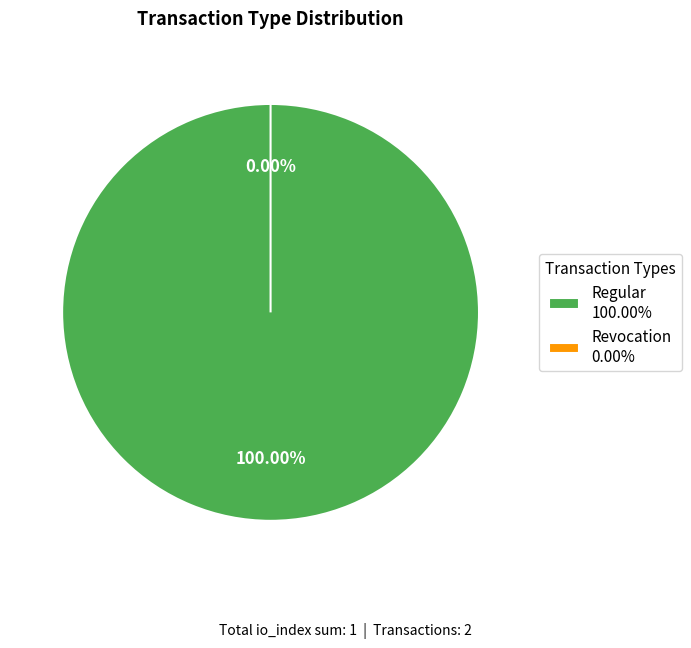

Rank the categories by value from lowest to highest.

Revocation, Regular